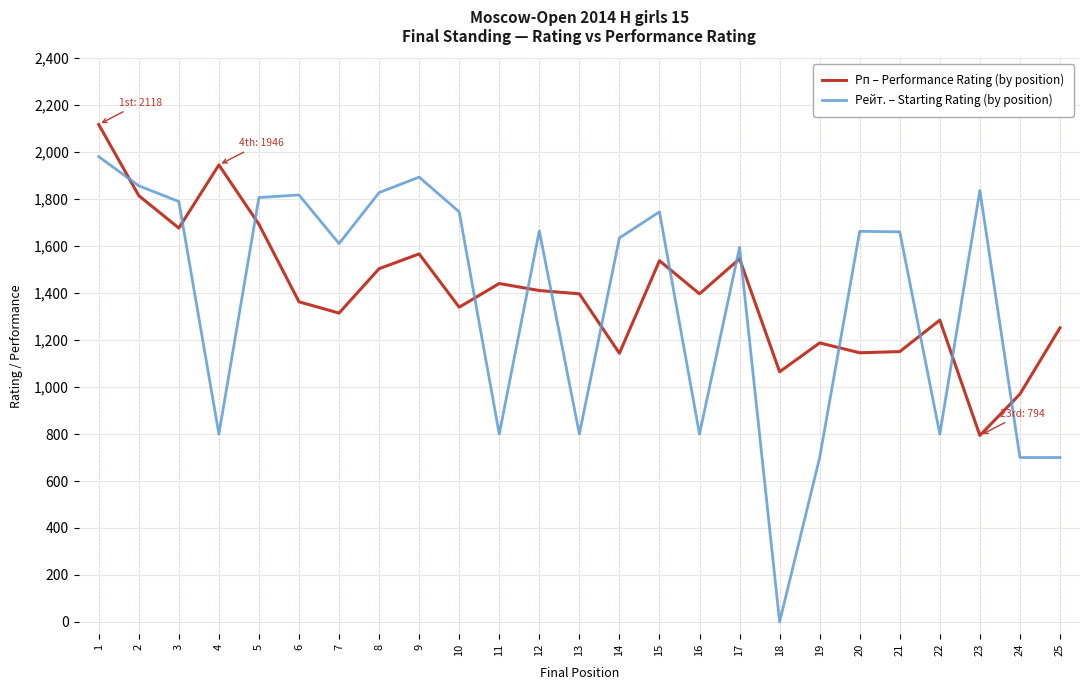

At which category is the sum across all series the highest?

1